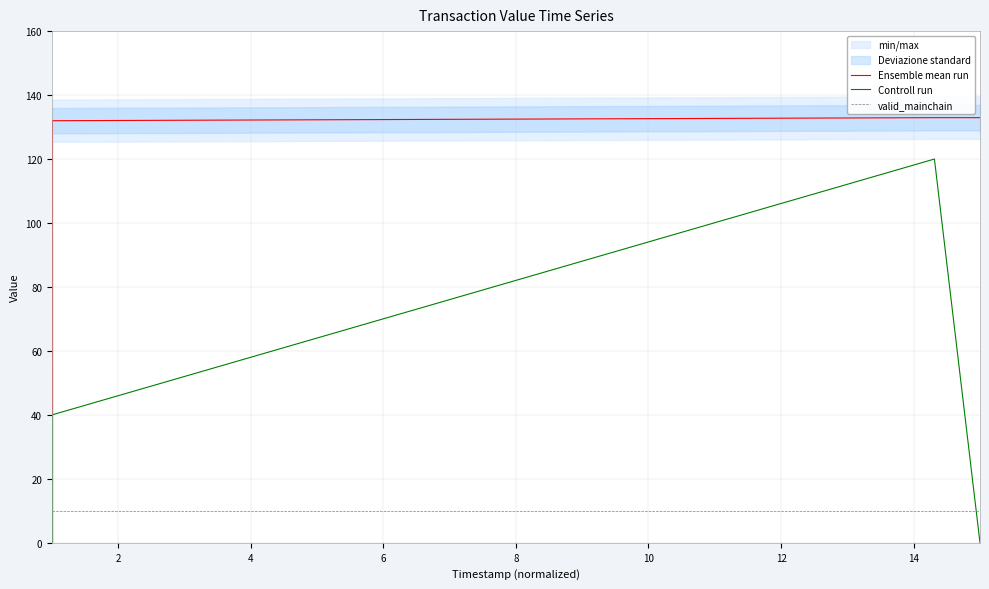

True or false: Ensemble mean run and Controll run cross at least once.

False